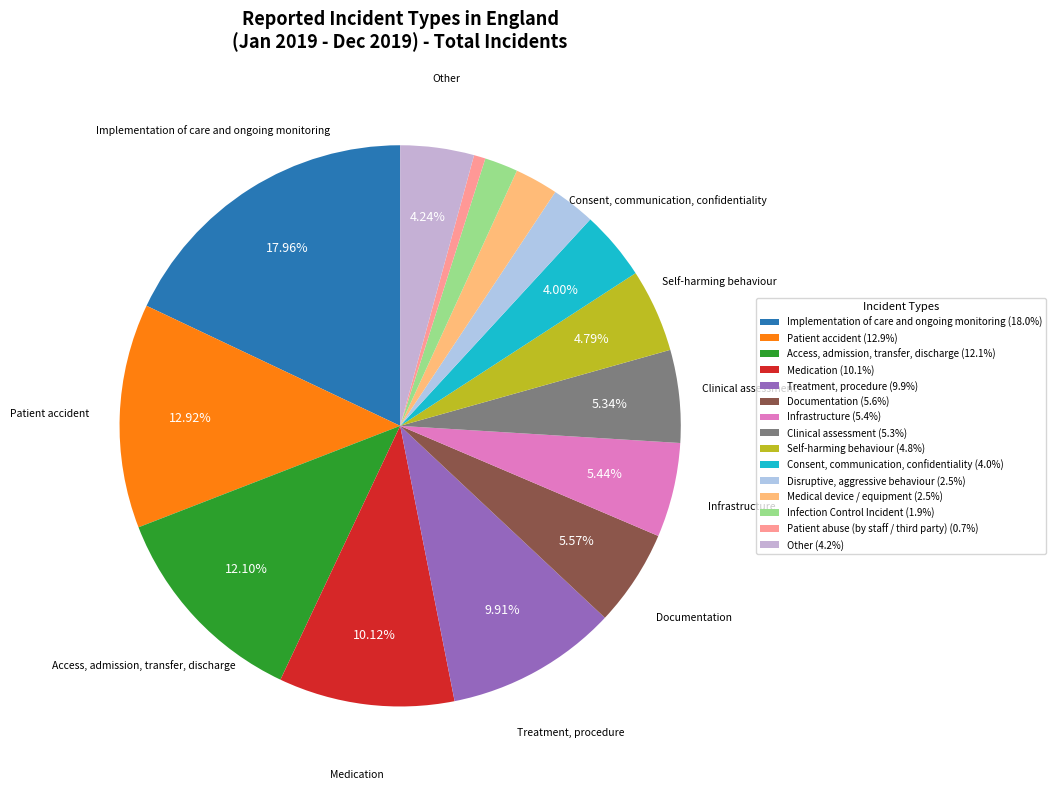

To the nearest percent, what portion does Medical device / equipment represent?

2%